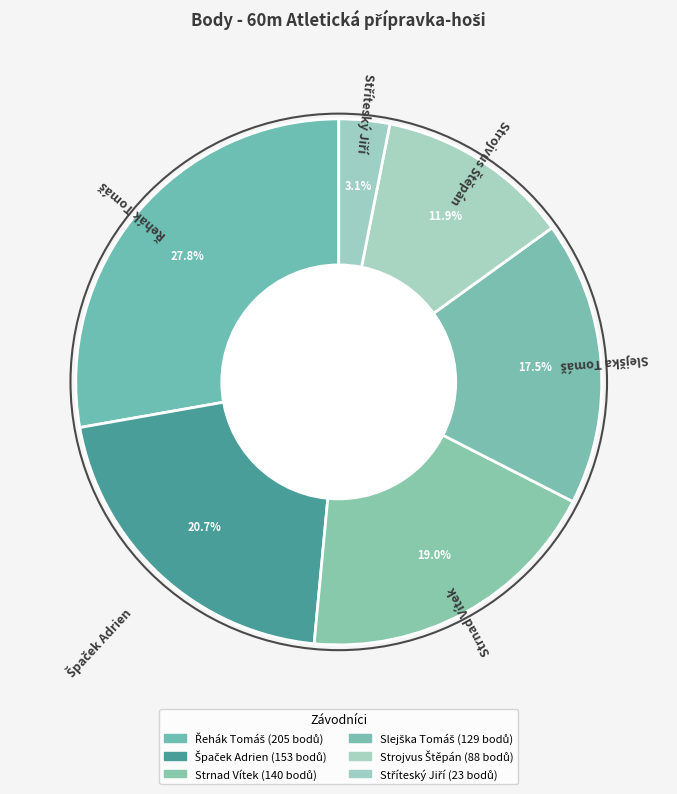

What is the change in value from Strnad Vítek to Strojvus Štěpán?

-52